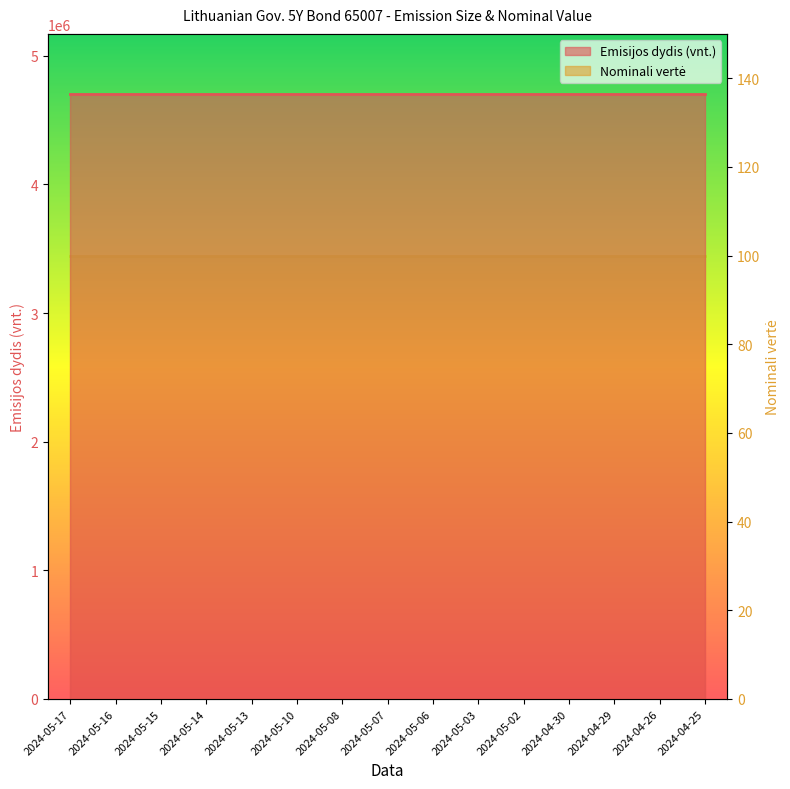

Which series has the largest range (max minus min)?

Emisijos dydis (vnt.) line